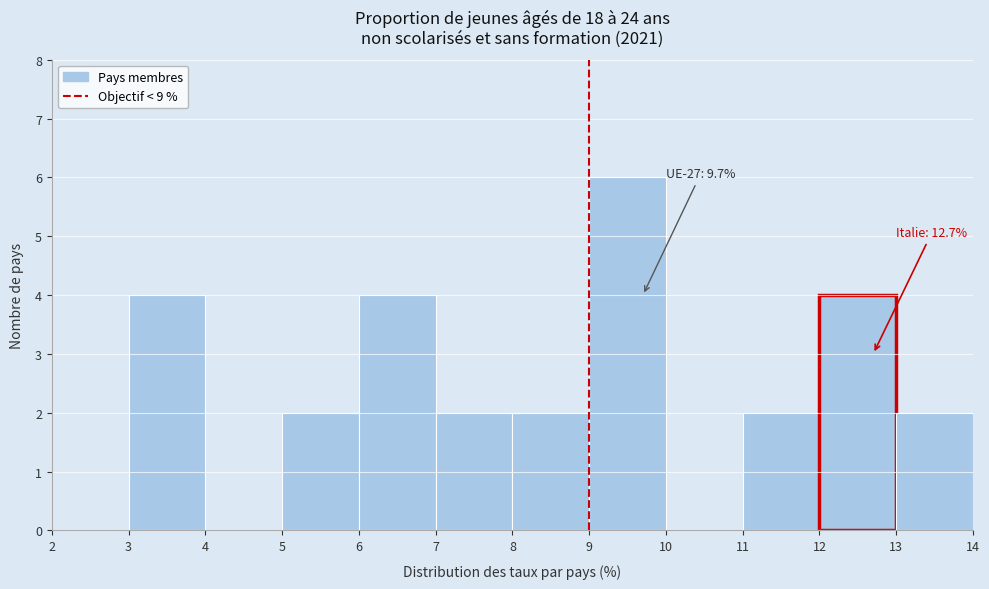

Which range on the x-axis has the tallest bar?

9 to 10